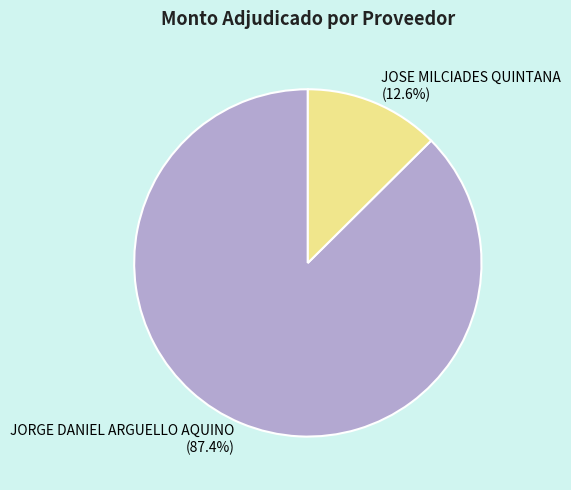

Do JORGE DANIEL ARGUELLO AQUINO and JOSE MILCIADES QUINTANA together represent more than half of the pie?

Yes